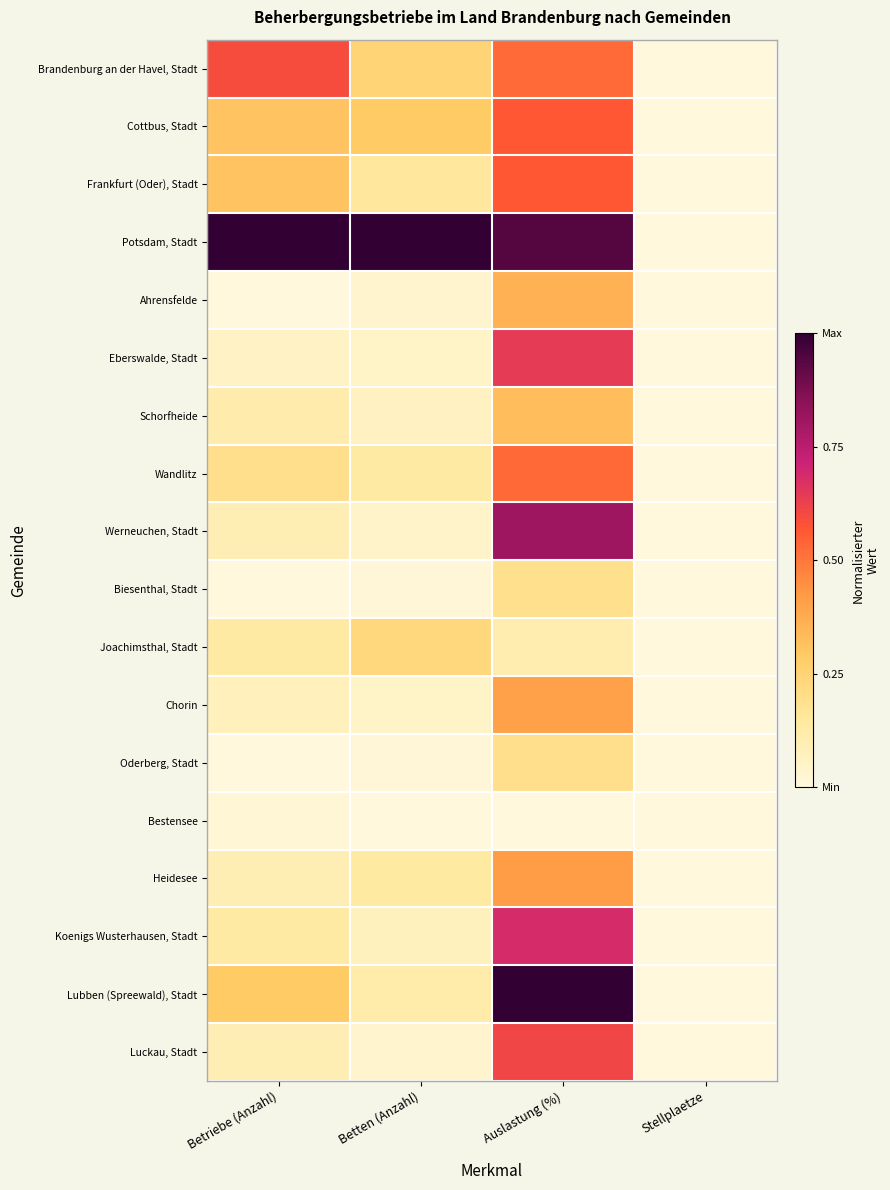

Reading left to right, extract all data points from this chart.

Brandenburg an der Havel, Stadt: Betriebe (Anzahl)=0.6	Betten (Anzahl)=0.2	Auslastung (%)=0.5	Stellplaetze=0.0
Cottbus, Stadt: Betriebe (Anzahl)=0.3	Betten (Anzahl)=0.3	Auslastung (%)=0.6	Stellplaetze=0.0
Frankfurt (Oder), Stadt: Betriebe (Anzahl)=0.3	Betten (Anzahl)=0.1	Auslastung (%)=0.6	Stellplaetze=0.0
Potsdam, Stadt: Betriebe (Anzahl)=1.0	Betten (Anzahl)=1.0	Auslastung (%)=0.9	Stellplaetze=0.0
Ahrensfelde: Betriebe (Anzahl)=0.0	Betten (Anzahl)=0.0	Auslastung (%)=0.4	Stellplaetze=0.0
Eberswalde, Stadt: Betriebe (Anzahl)=0.1	Betten (Anzahl)=0.0	Auslastung (%)=0.6	Stellplaetze=0.0
Schorfheide: Betriebe (Anzahl)=0.1	Betten (Anzahl)=0.1	Auslastung (%)=0.3	Stellplaetze=0.0
Wandlitz: Betriebe (Anzahl)=0.2	Betten (Anzahl)=0.1	Auslastung (%)=0.5	Stellplaetze=0.0
Werneuchen, Stadt: Betriebe (Anzahl)=0.1	Betten (Anzahl)=0.0	Auslastung (%)=0.8	Stellplaetze=0.0
Biesenthal, Stadt: Betriebe (Anzahl)=0.0	Betten (Anzahl)=0.0	Auslastung (%)=0.2	Stellplaetze=0.0
Joachimsthal, Stadt: Betriebe (Anzahl)=0.1	Betten (Anzahl)=0.2	Auslastung (%)=0.1	Stellplaetze=0.0
Chorin: Betriebe (Anzahl)=0.1	Betten (Anzahl)=0.0	Auslastung (%)=0.4	Stellplaetze=0.0
Oderberg, Stadt: Betriebe (Anzahl)=0.0	Betten (Anzahl)=0.0	Auslastung (%)=0.2	Stellplaetze=0.0
Bestensee: Betriebe (Anzahl)=0.0	Betten (Anzahl)=0.0	Auslastung (%)=0.0	Stellplaetze=0.0
Heidesee: Betriebe (Anzahl)=0.1	Betten (Anzahl)=0.1	Auslastung (%)=0.4	Stellplaetze=0.0
Koenigs Wusterhausen, Stadt: Betriebe (Anzahl)=0.1	Betten (Anzahl)=0.1	Auslastung (%)=0.7	Stellplaetze=0.0
Lubben (Spreewald), Stadt: Betriebe (Anzahl)=0.3	Betten (Anzahl)=0.1	Auslastung (%)=1.0	Stellplaetze=0.0
Luckau, Stadt: Betriebe (Anzahl)=0.1	Betten (Anzahl)=0.0	Auslastung (%)=0.6	Stellplaetze=0.0